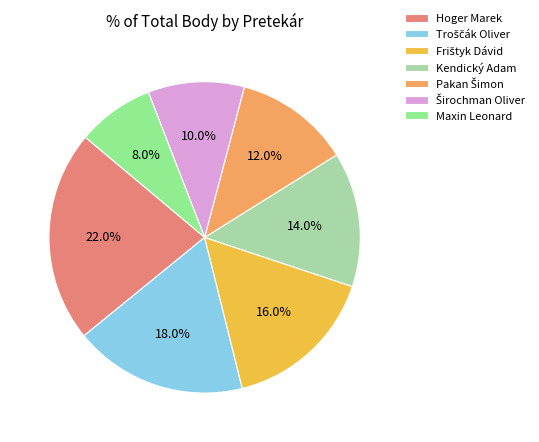

Is Hoger Marek the majority of the pie?

No